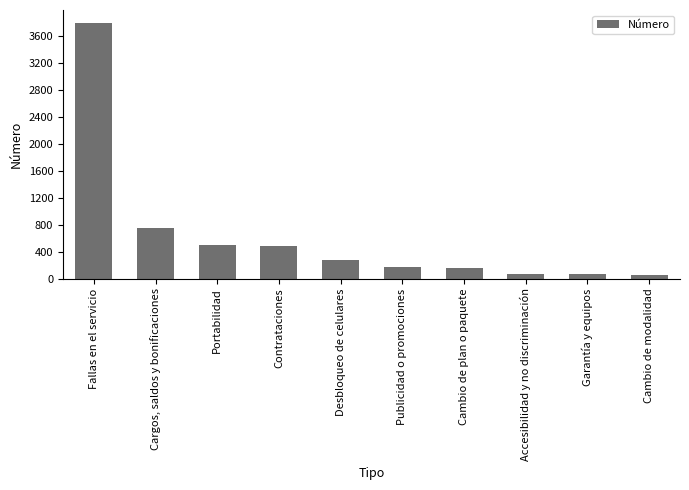

What is the value of the 7th bar from the left?

157